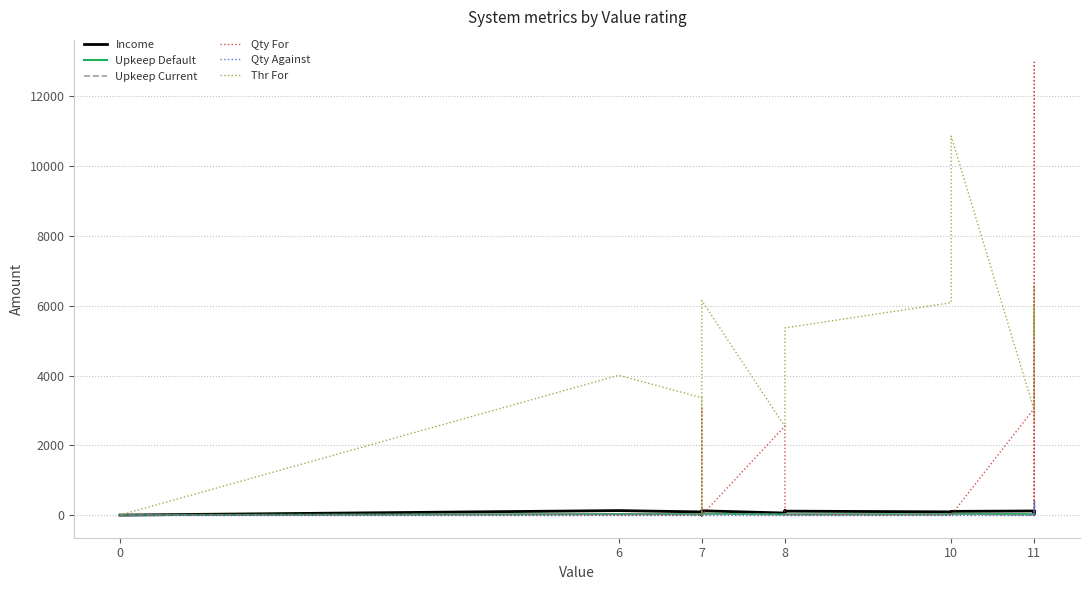

True or false: Qty Against has a value of -154 at 0.

False